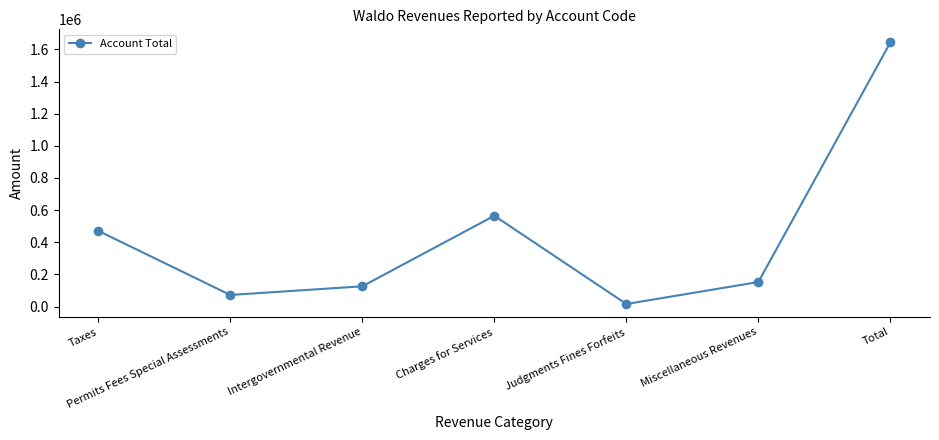

Rank the categories by value from highest to lowest.

Total, Charges for Services, Taxes, Miscellaneous Revenues, Intergovernmental Revenue, Permits Fees Special Assessments, Judgments Fines Forfeits